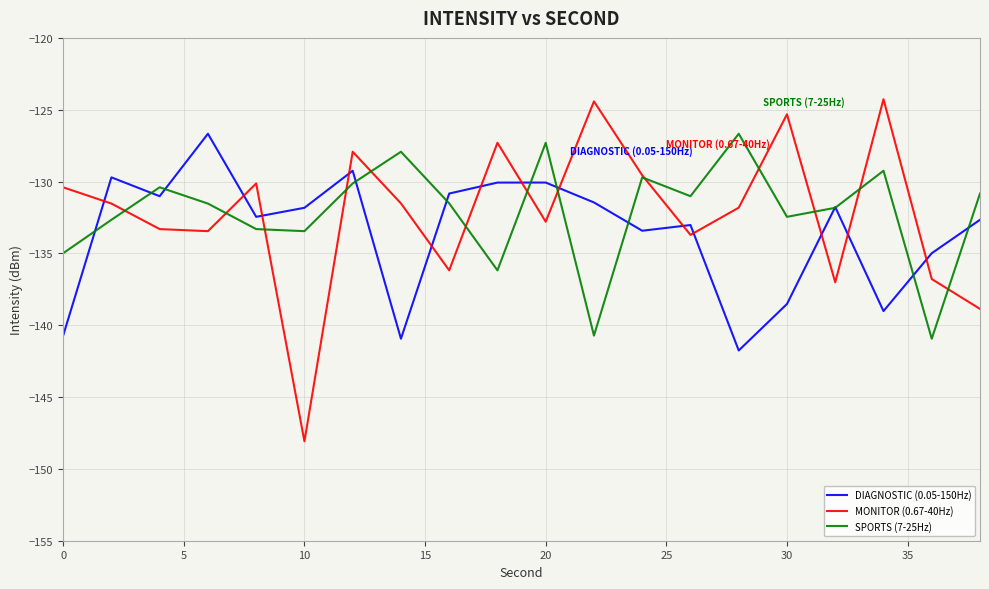

What are all the series names shown in the legend?

DIAGNOSTIC (0.05-150Hz), MONITOR (0.67-40Hz), SPORTS (7-25Hz)